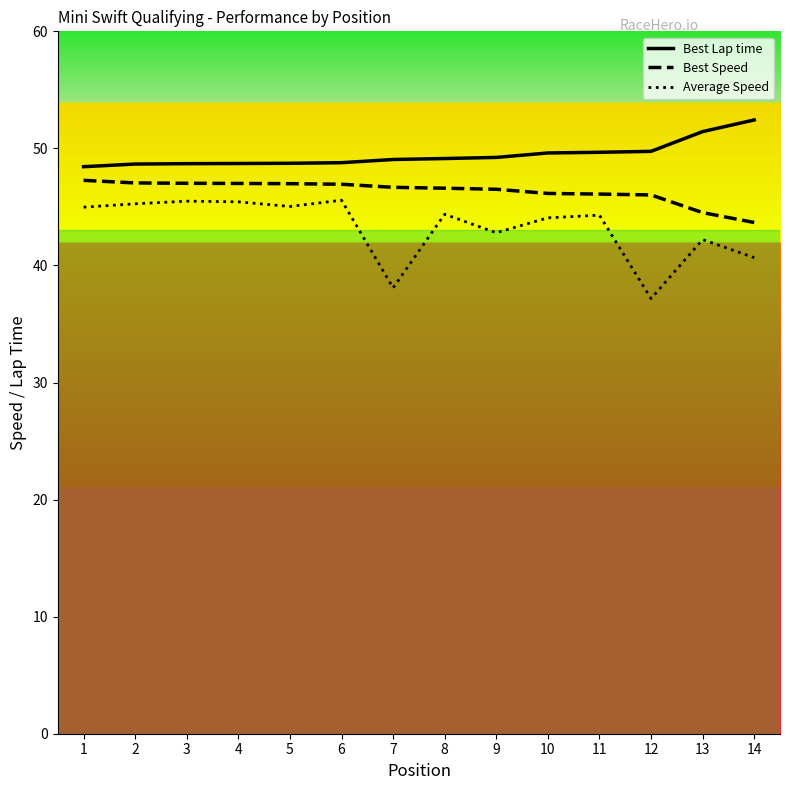

True or false: Average Speed and Best Lap time intersect in this chart.

False